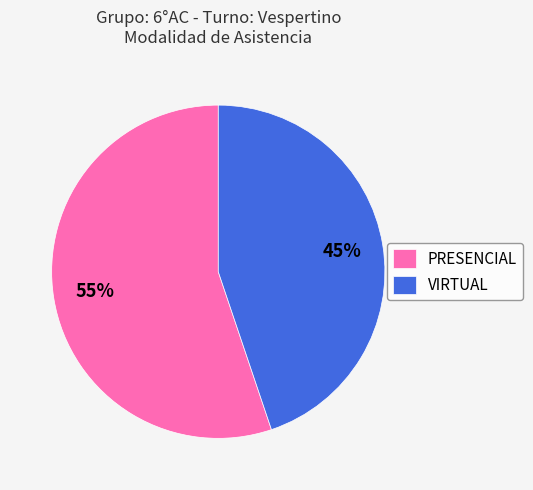

True or false: VIRTUAL accounts for 45% of the total.

True